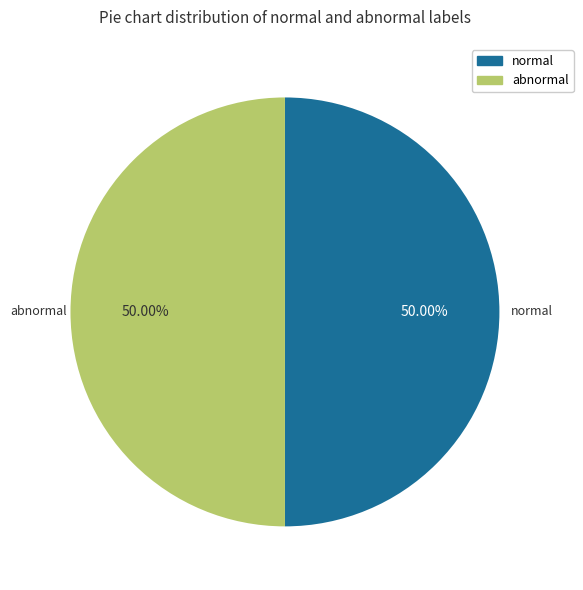

Is there any slice that represents more than half of the pie?

No